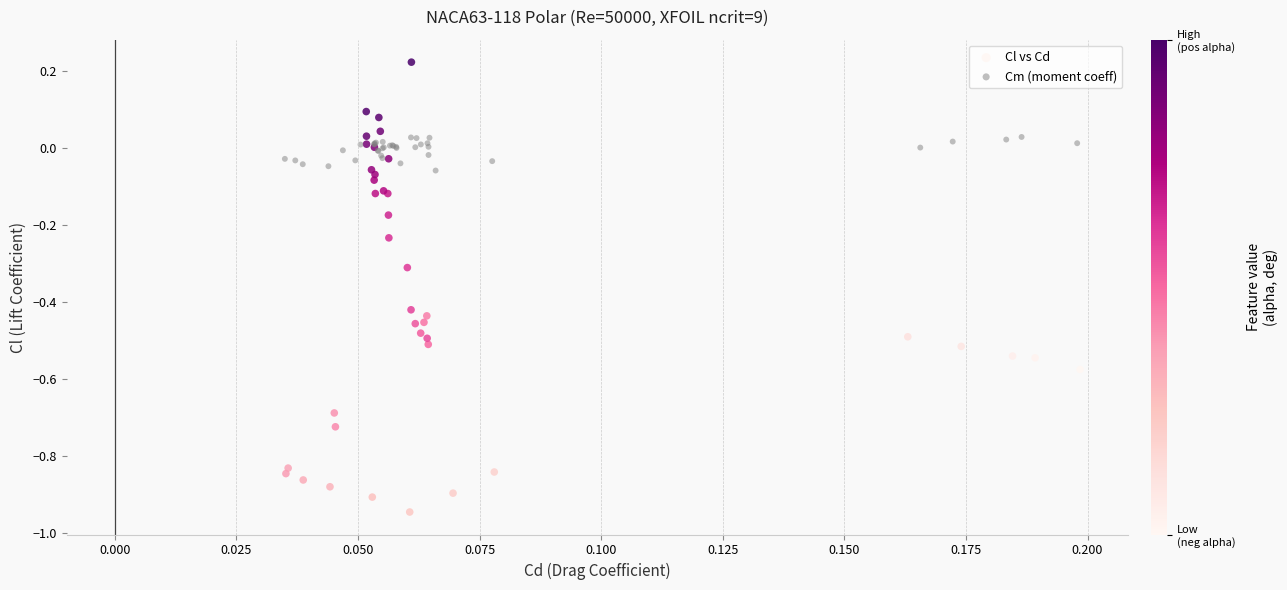

Which series contains the highest Y value?

Cl vs Cd